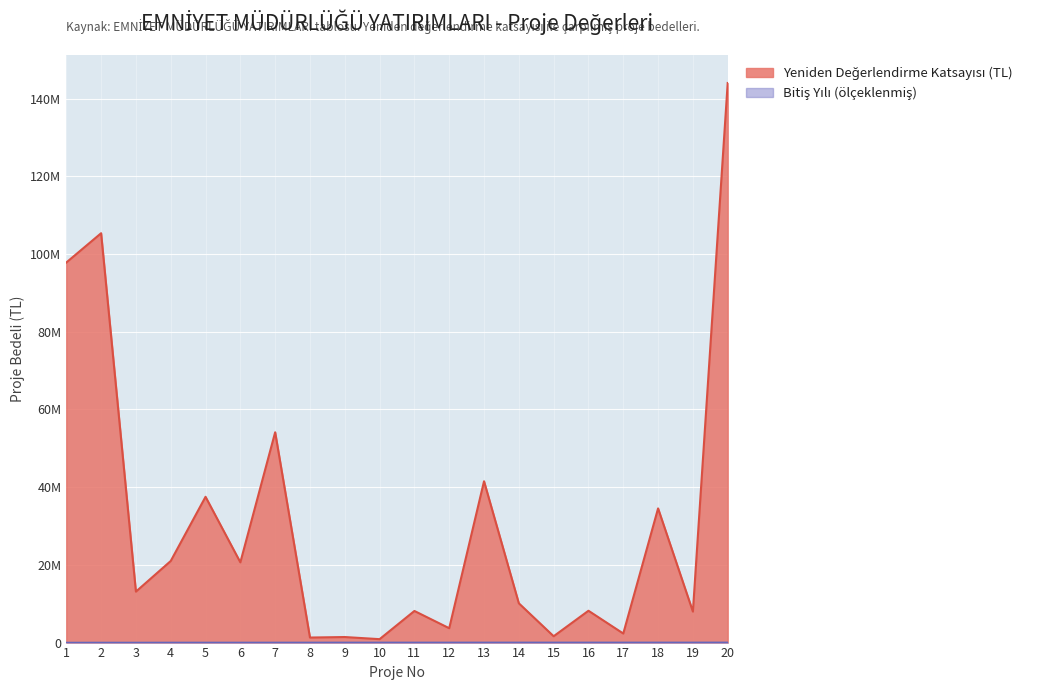

At which label does Bitiş Yılı reach its peak?

20